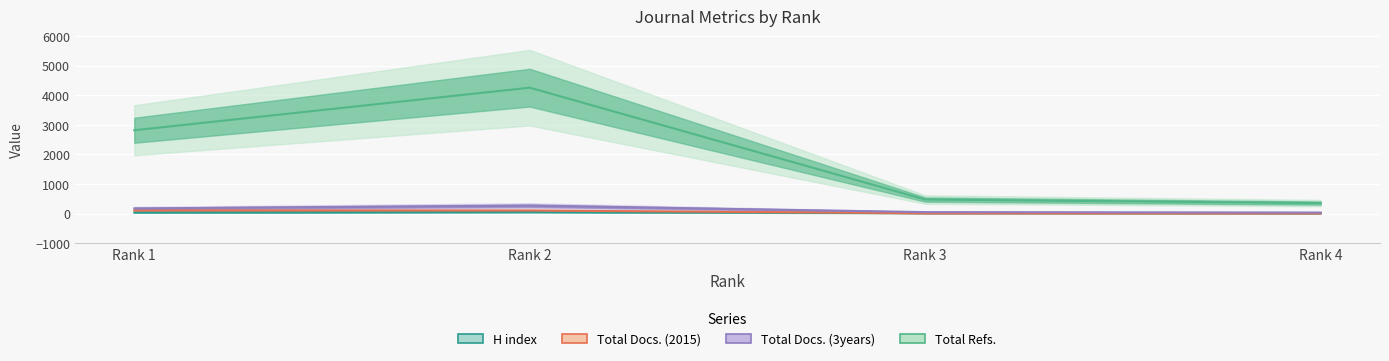

Is it true that Total Refs. equals 2819 at Rank 1?

True